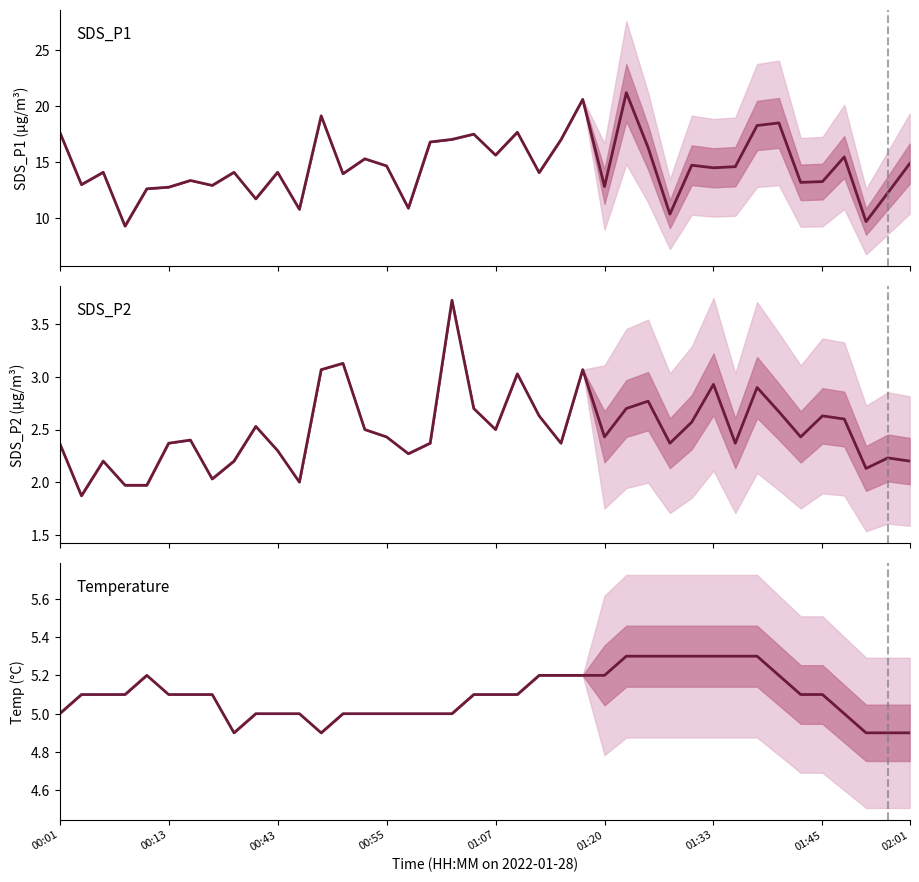

True or false: SDS_P1 has more than 0 interior local peaks.

True